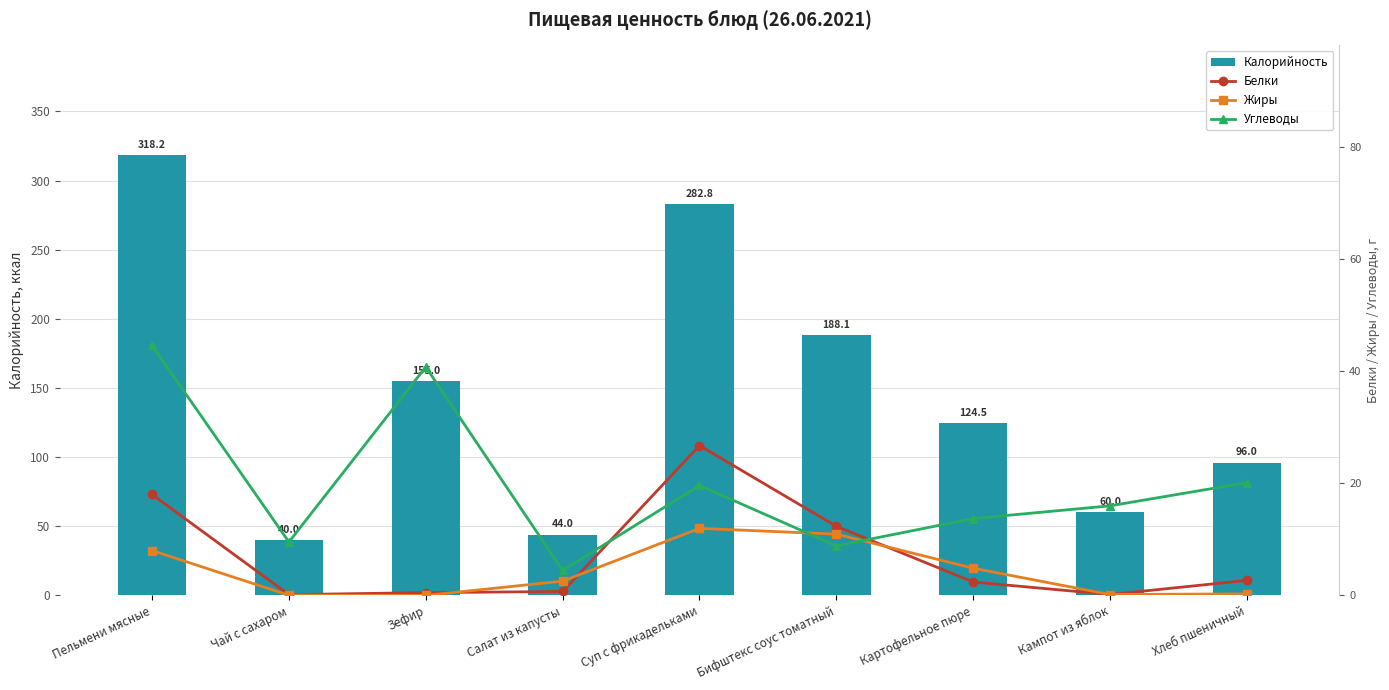

Are the bars horizontal?

No